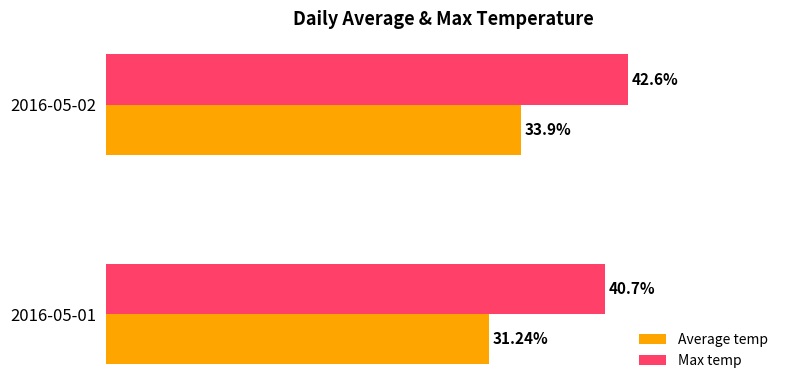

Which series has the largest range (max minus min)?

Average temp